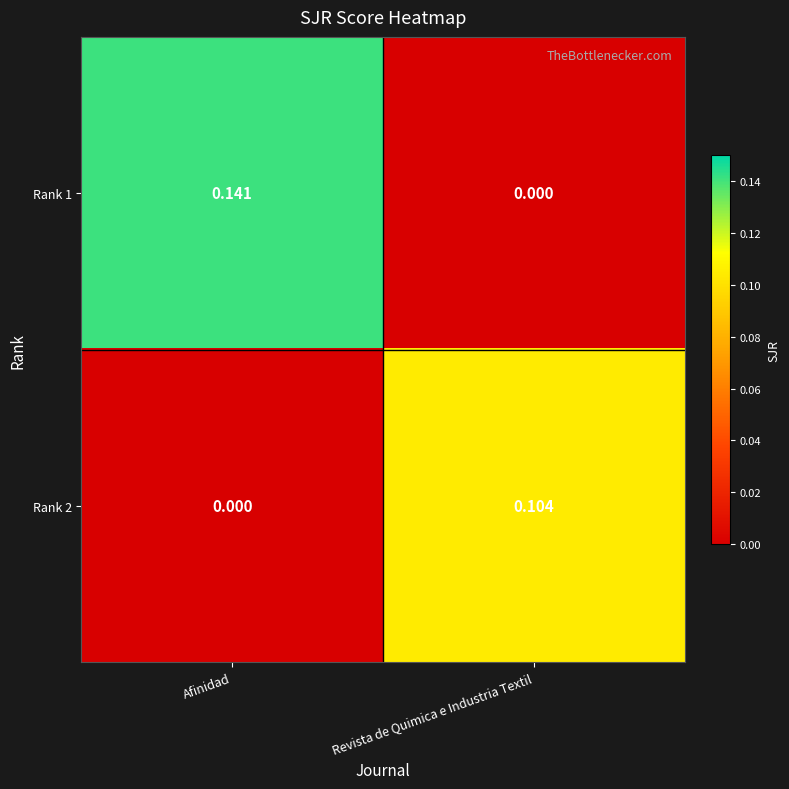

At how many categories does at least one series exceed 0?

2